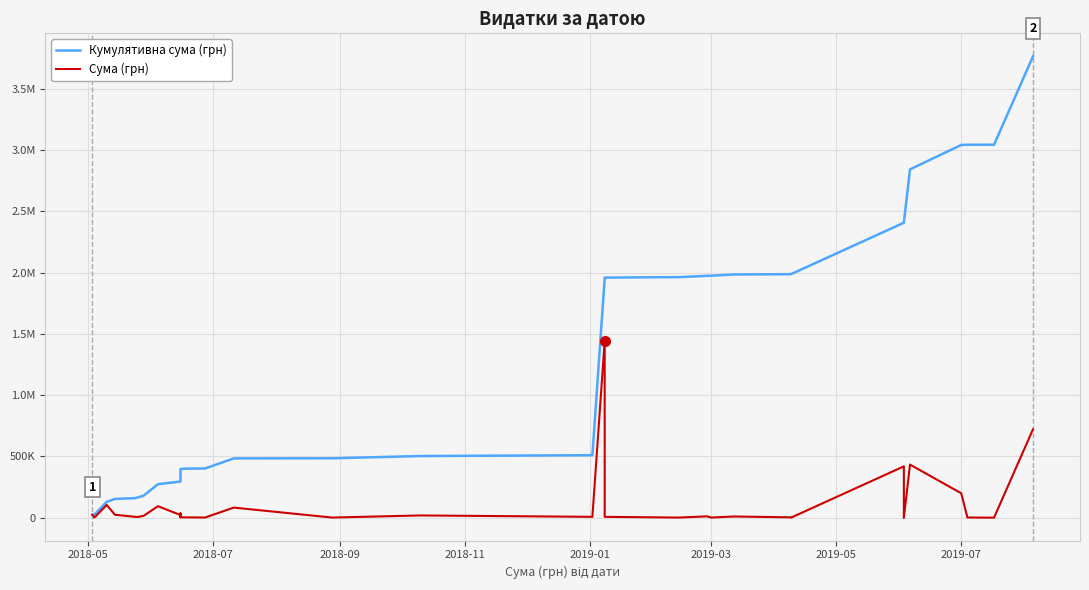

True or false: Сума (грн) and Кумулятивна сума (грн) intersect in this chart.

False